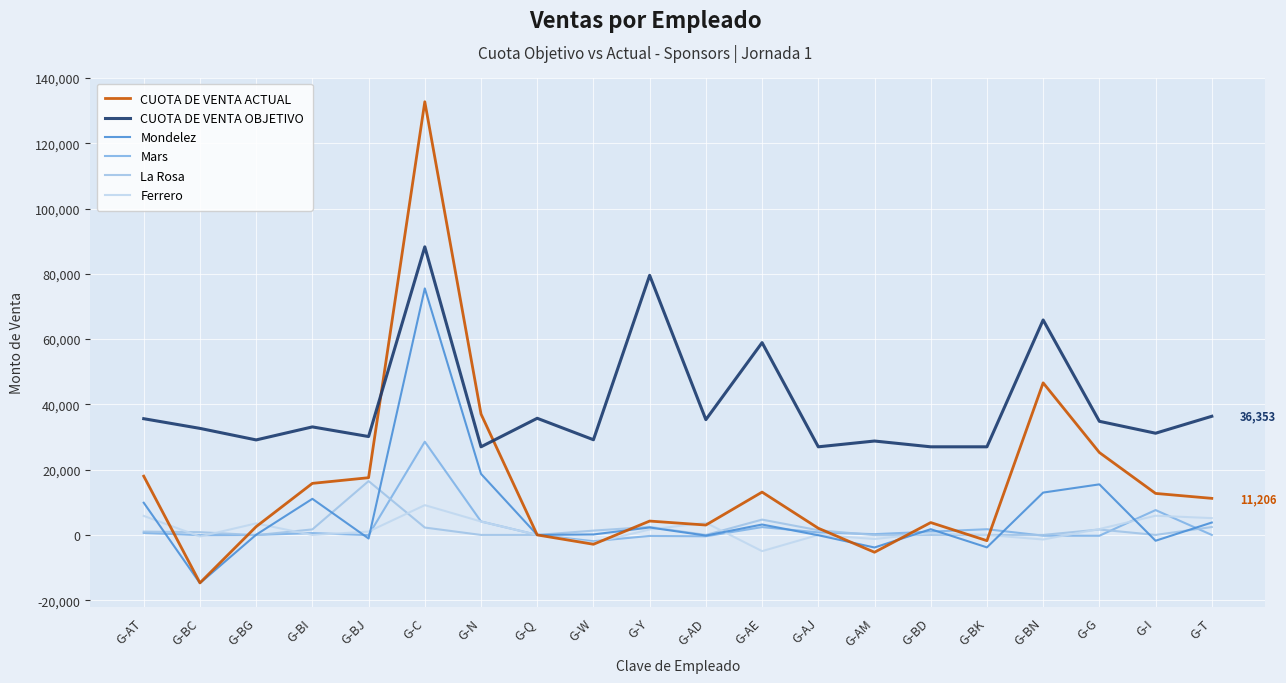

Which category has the highest value in the CUOTA DE VENTA OBJETIVO series?

G-C